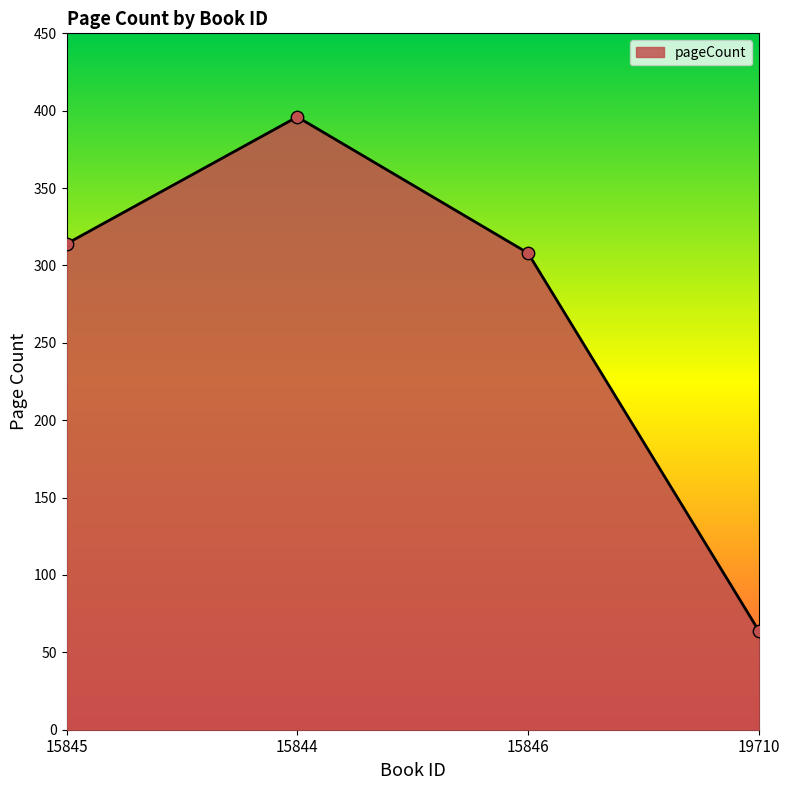

What is the change in value from 15845 to 15846?

-6